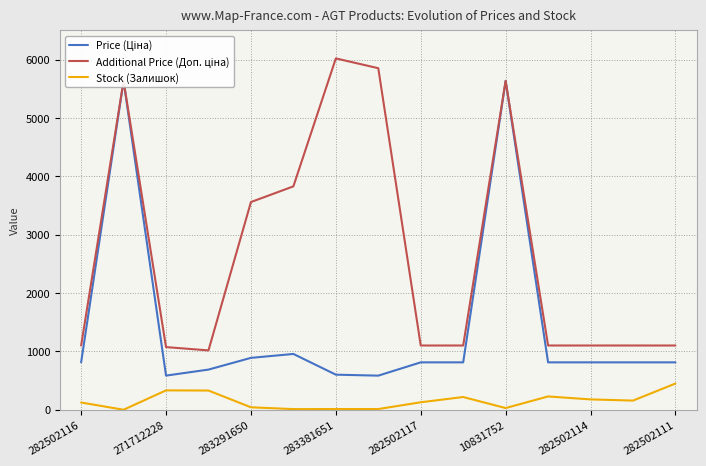

True or false: Stock (Залишок) has a value of 43.0 at 283291650.

True